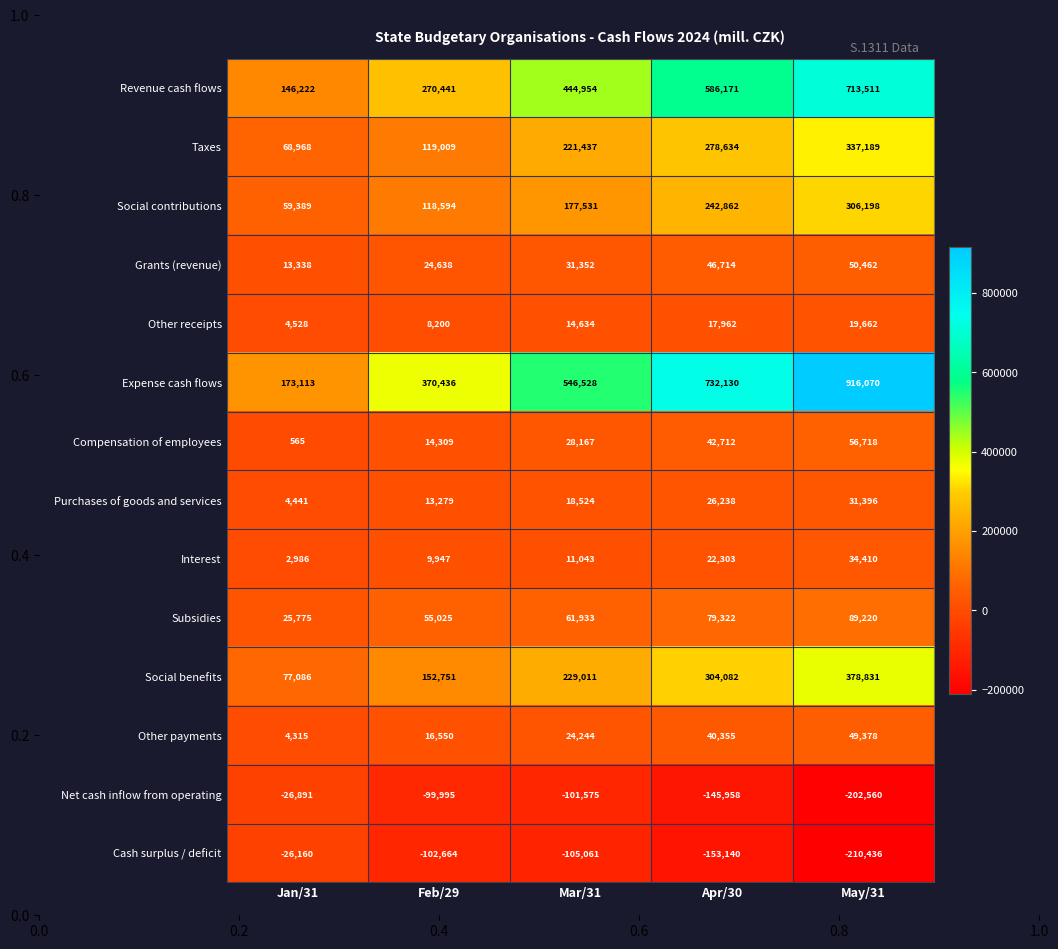

Is it true that Cash surplus / deficit equals -105061 at Mar/31?

True